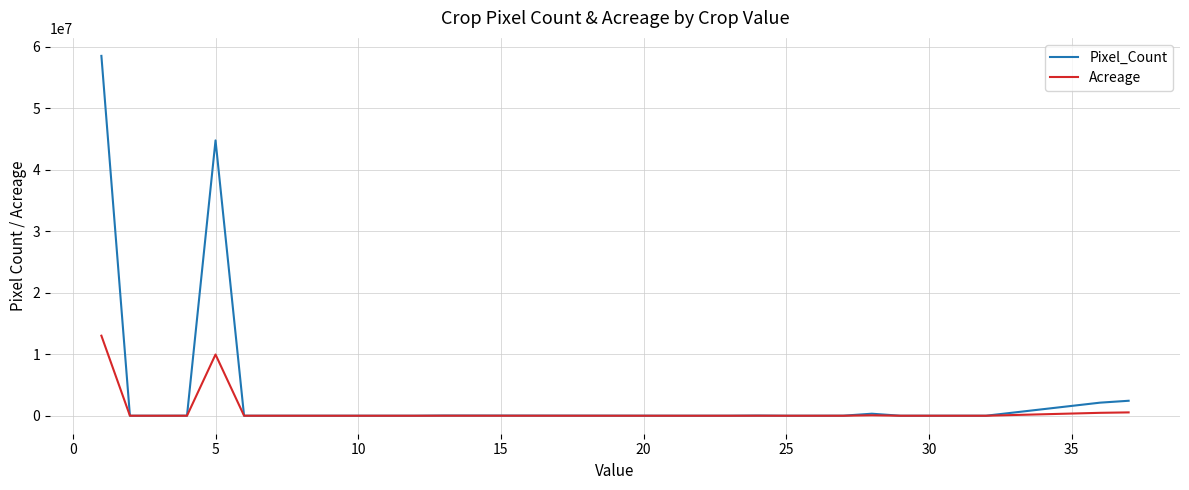

Which series has the widest spread of values?

Pixel_Count